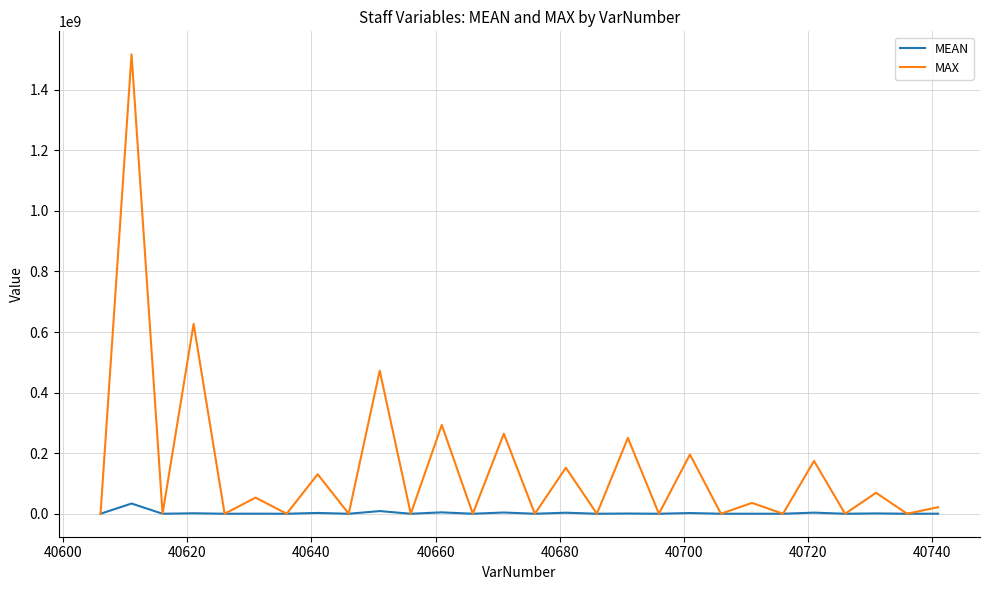

List the series in order of their overall mean, lowest first.

MEAN, MAX